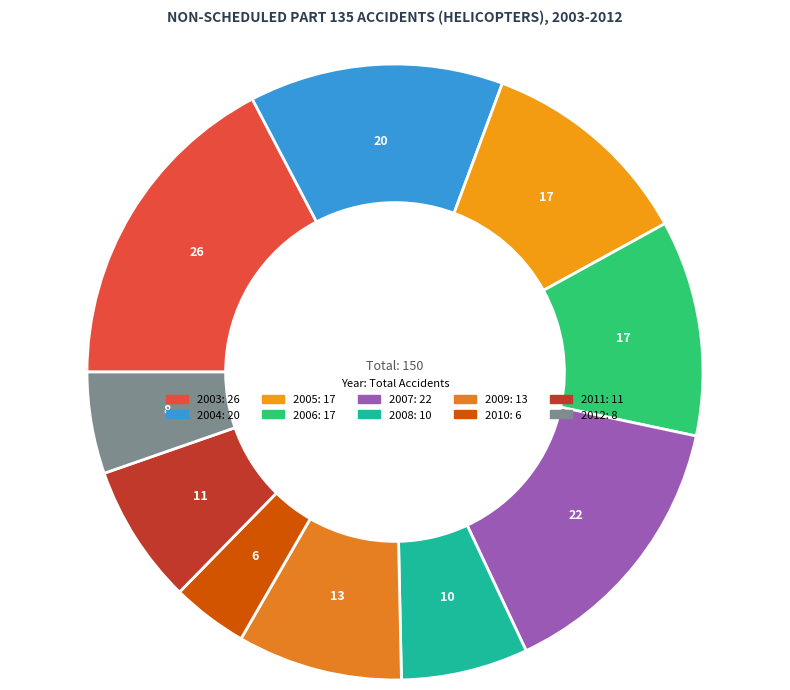

What portion of the pie excludes 2012?

94.7%